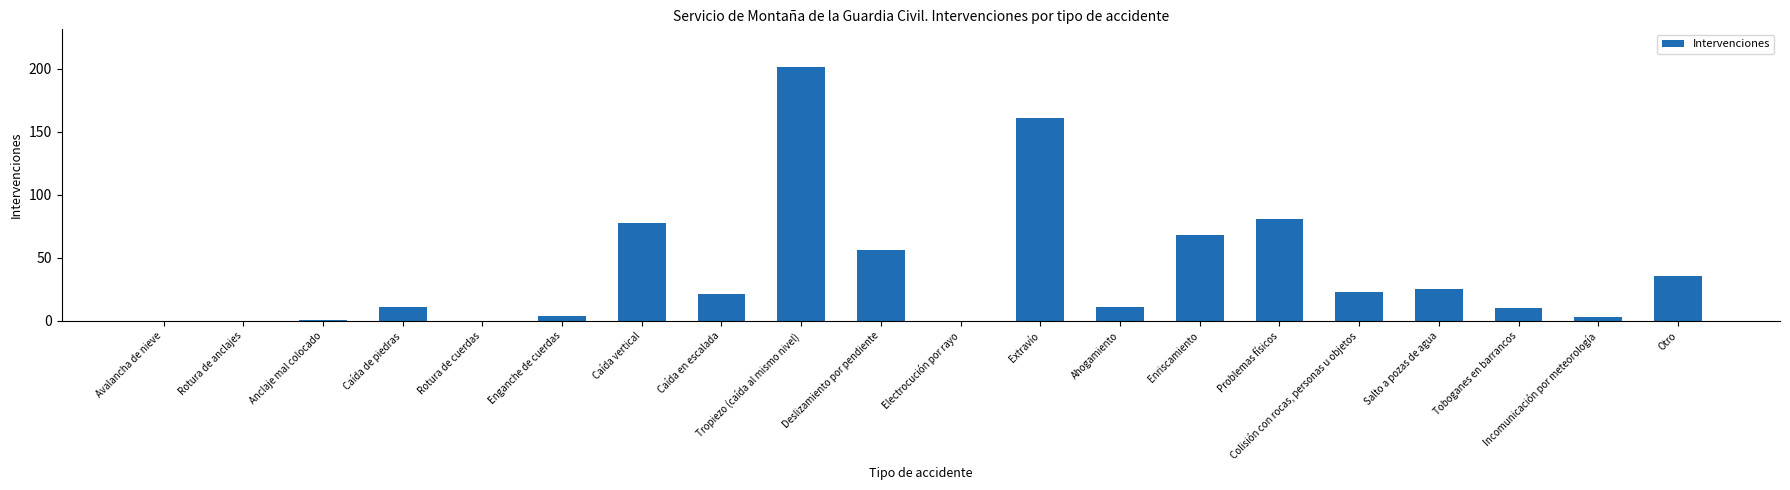

The value at Otro is 36. True or false?

True